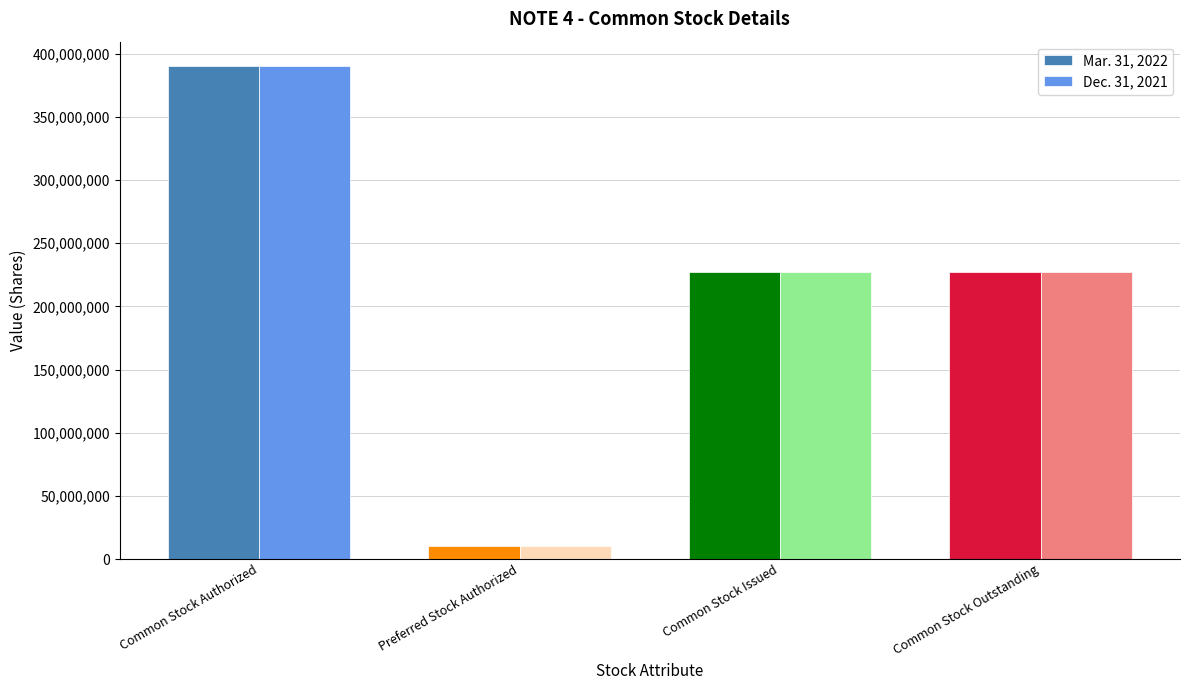

How many data points does each series have?

4